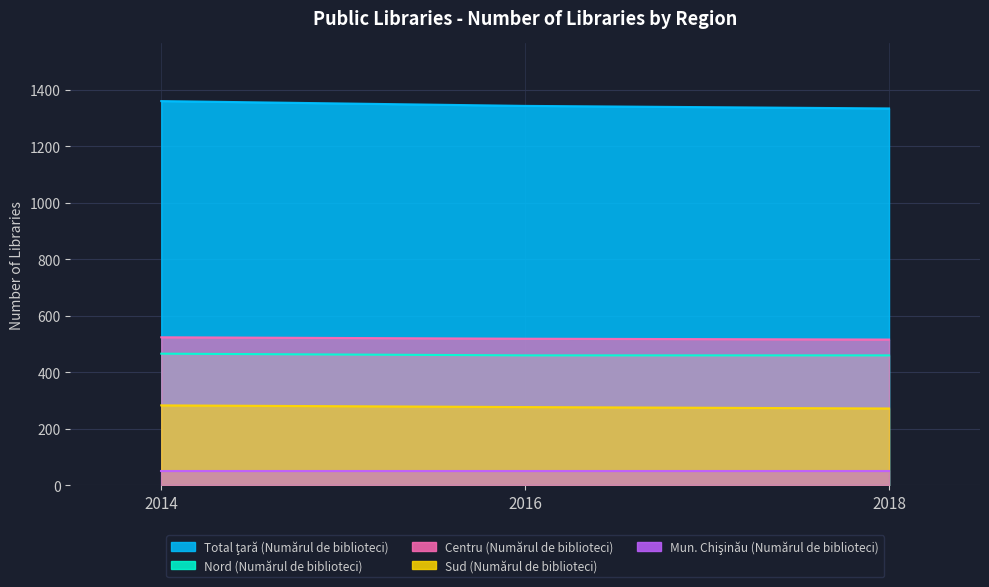

Where is Total ţară (Numărul de biblioteci) nearest to the value 1347?

2016